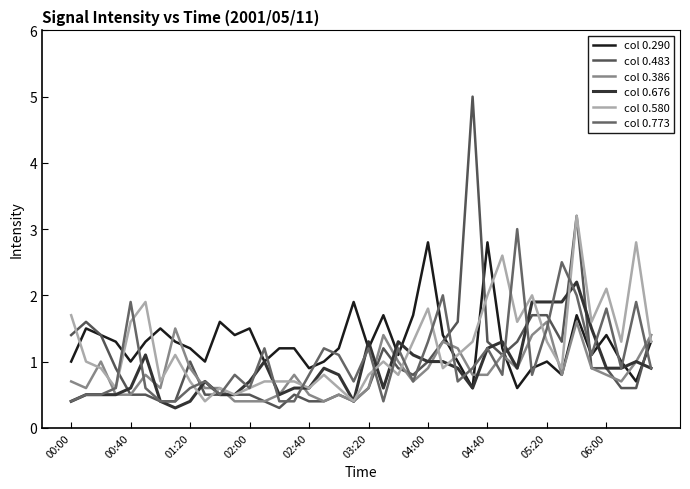

How many lines are shown in the chart?

6